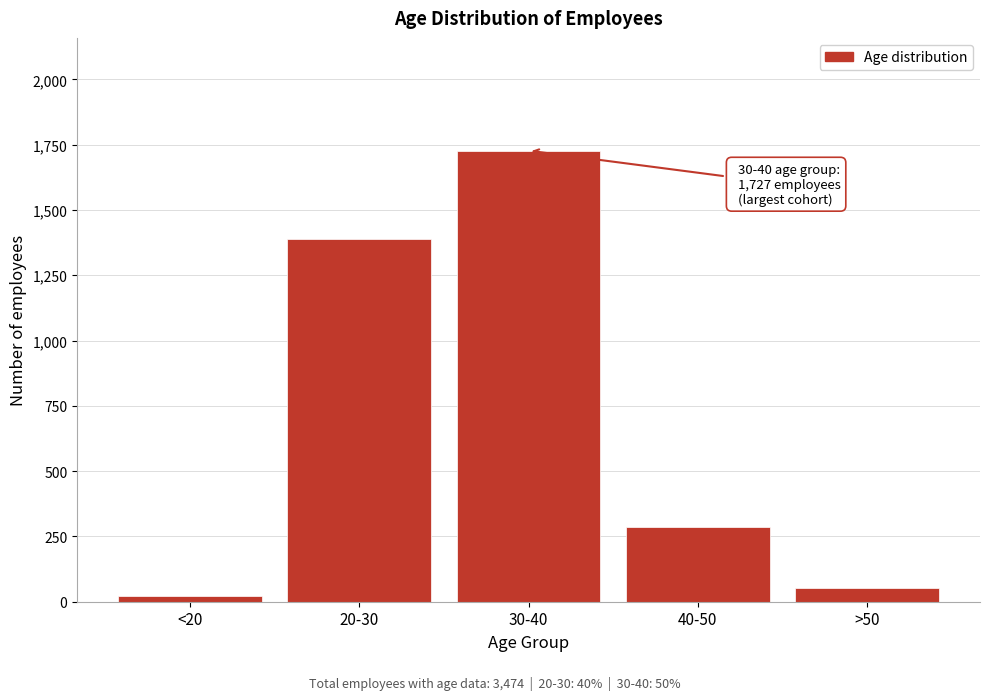

Reading left to right, list all the values displayed in this chart.

<20=21	20-30=1387	30-40=1727	40-50=288	>50=51